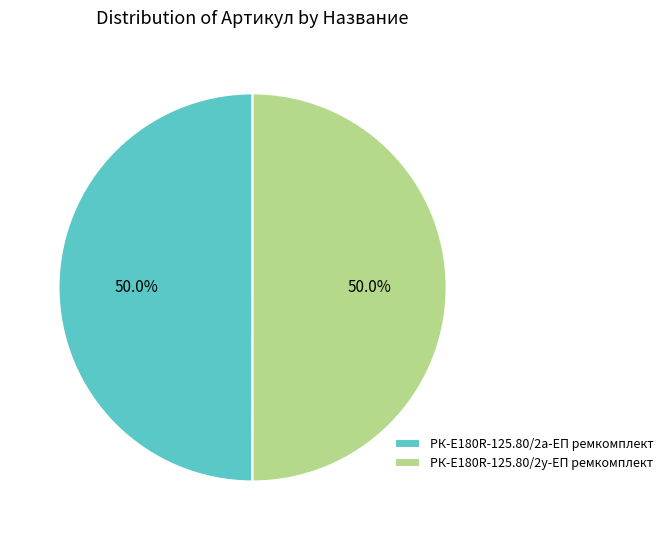

What percentage is NOT represented by РК-E180R-125.80/2у-ЕП ремкомплект?

50.0%